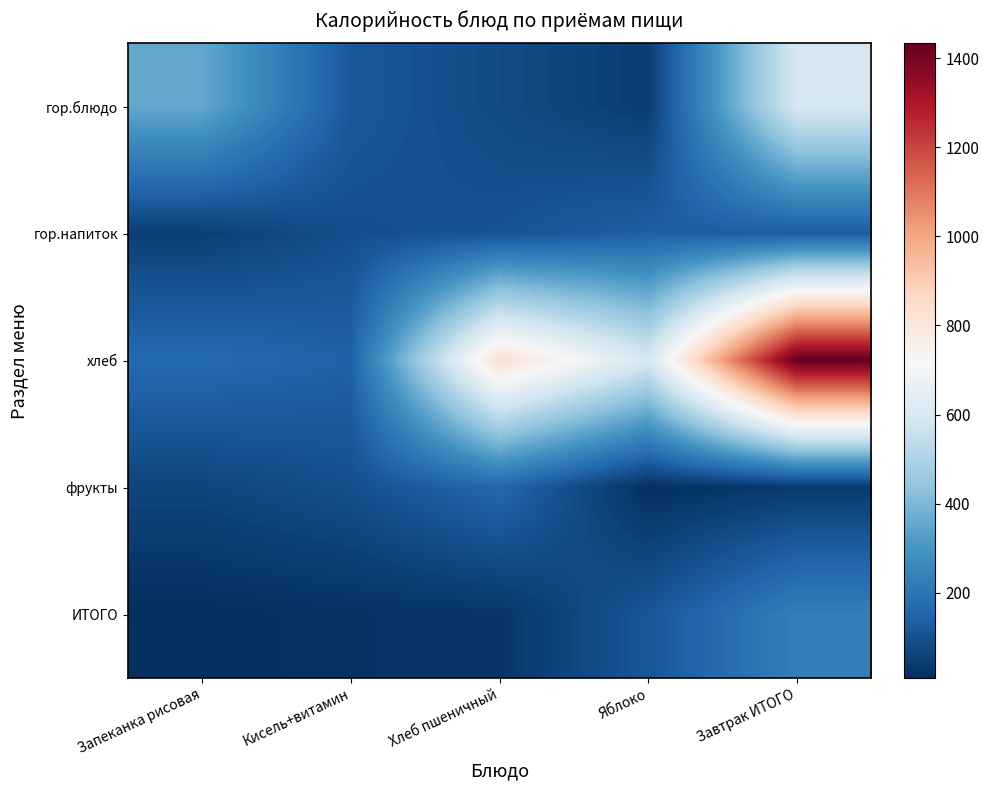

Rank the series at Запеканка рисовая from lowest to highest value.

ИТОГО, гор.напиток, фрукты, хлеб, гор.блюдо